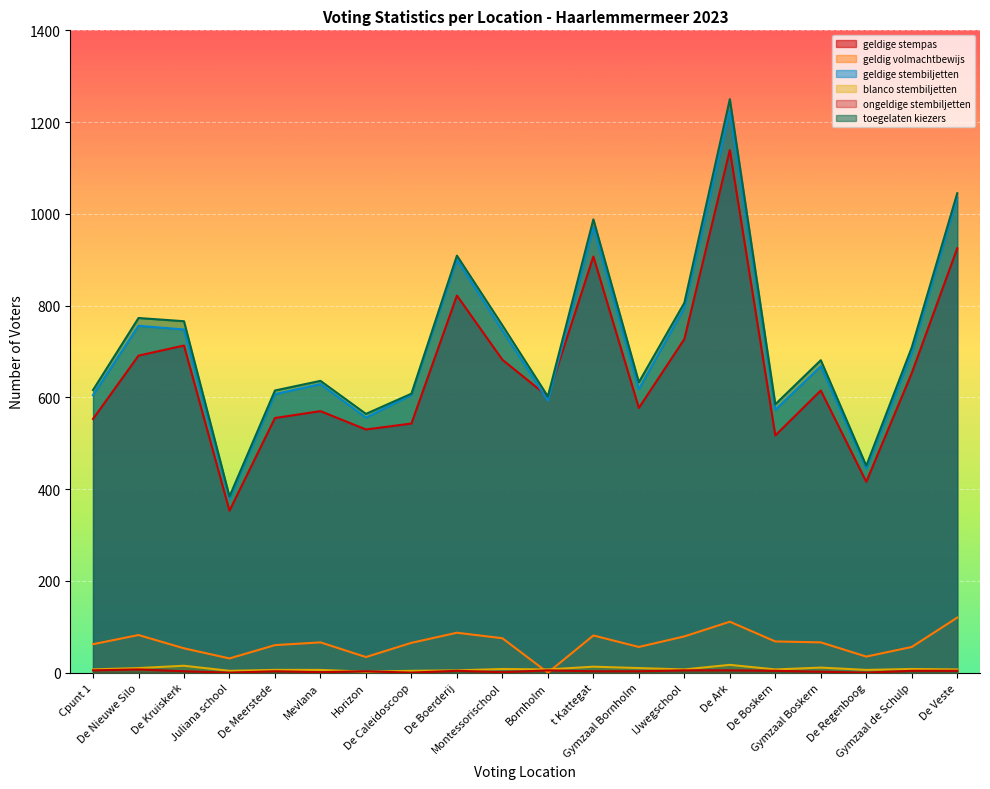

What are all the series names shown in the legend?

geldige stempas, geldig volmachtbewijs, geldige stembiljetten, blanco stembiljetten, ongeldige stembiljetten, toegelaten kiezers